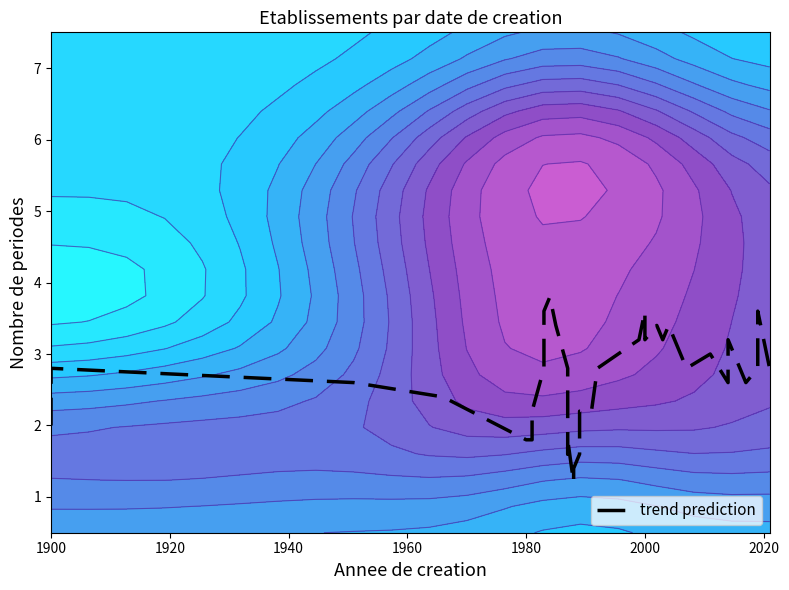

What is the label of the 36th point from the right?

1900